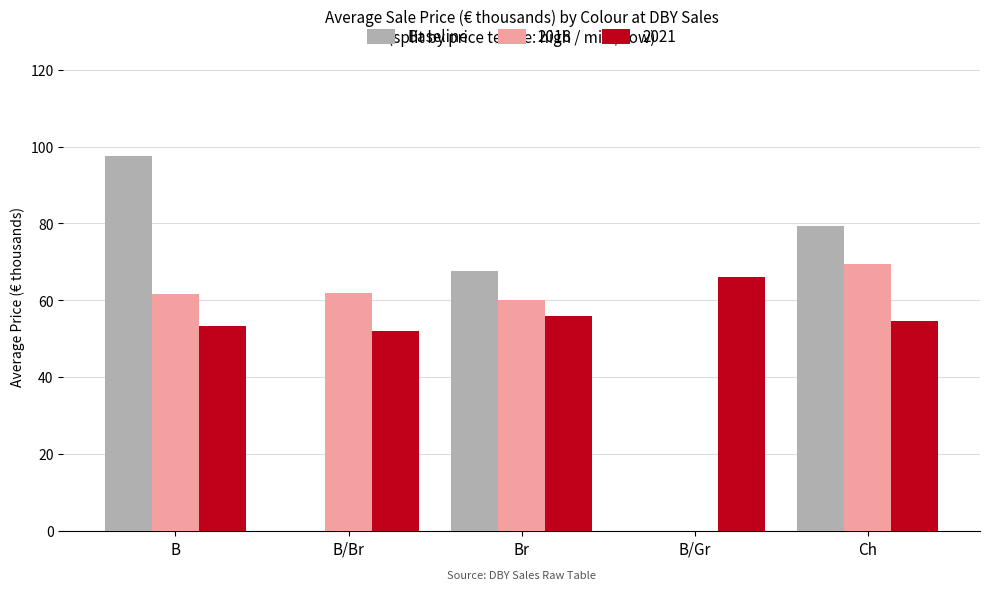

The 2018 series shows 43.1 at B/Gr. True or false?

False